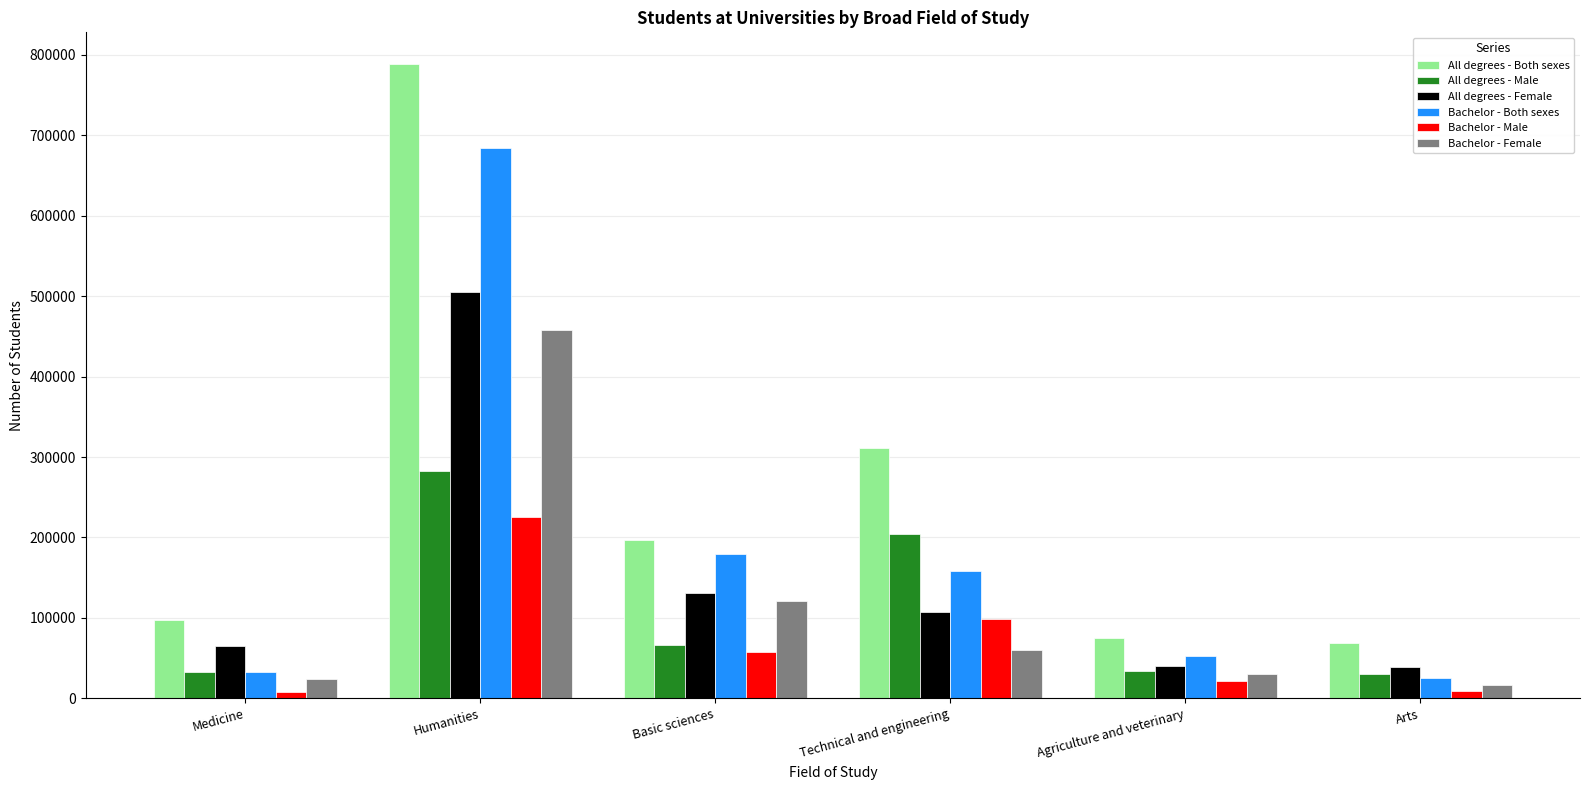

How many bars are there in total?

36